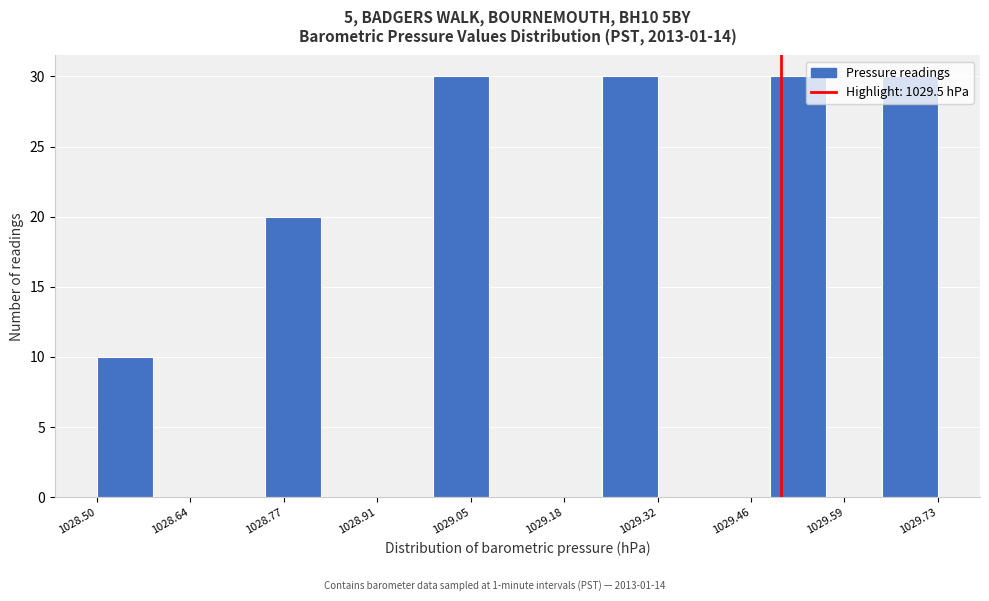

Reading left to right, list every bar in this chart as the range it spans on the x-axis followed by its height. Neither the bar edges nor the heights are printed on the chart, so give them approximately, as read against the axes.

1028.500 to 1028.582: 10
1028.582 to 1028.664: 0
1028.664 to 1028.746: 0
1028.746 to 1028.828: 20
1028.828 to 1028.910: 0
1028.910 to 1028.992: 0
1028.992 to 1029.074: 30
1029.074 to 1029.156: 0
1029.156 to 1029.238: 0
1029.238 to 1029.320: 30
1029.320 to 1029.402: 0
1029.402 to 1029.484: 0
1029.484 to 1029.566: 30
1029.566 to 1029.648: 0
1029.648 to 1029.730: 30